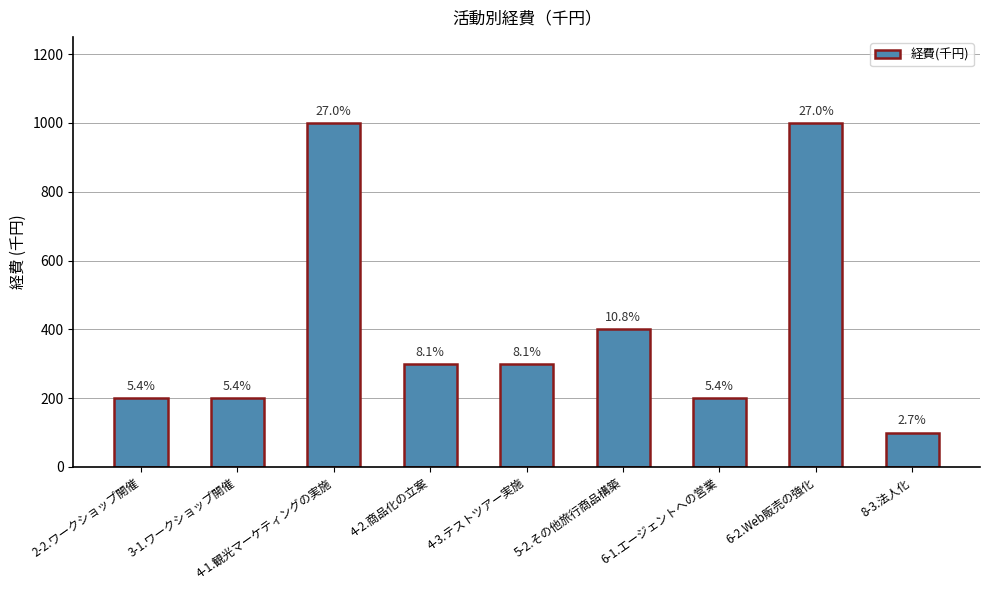

Count the values in the range 200 to 400.

6